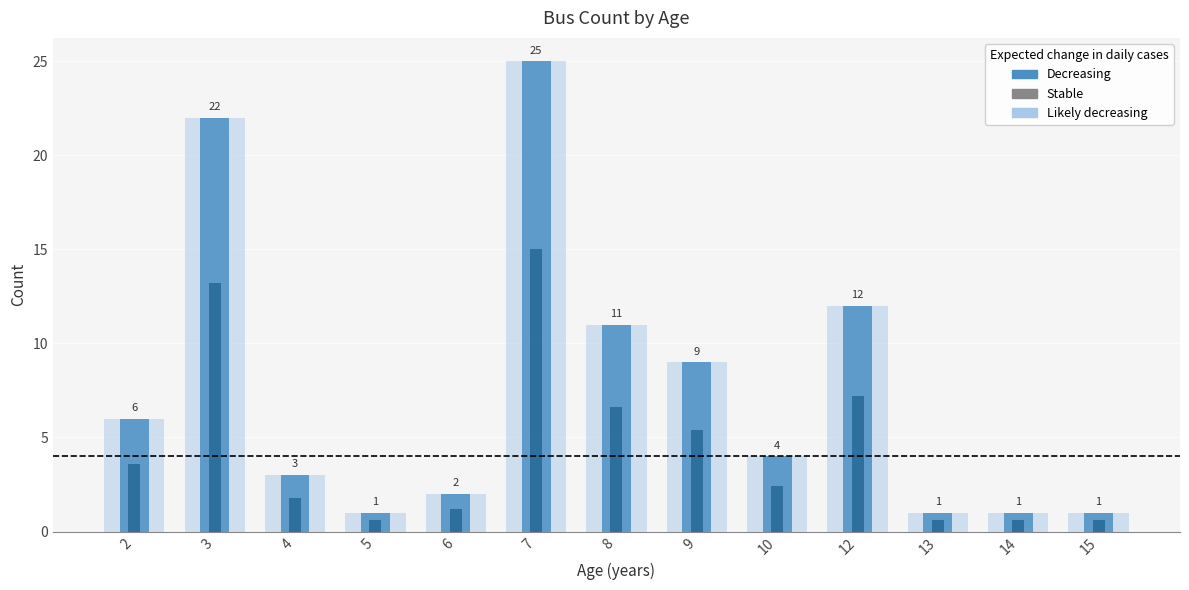

Approximately how many times larger is the value at 3 compared to 9?

2.4